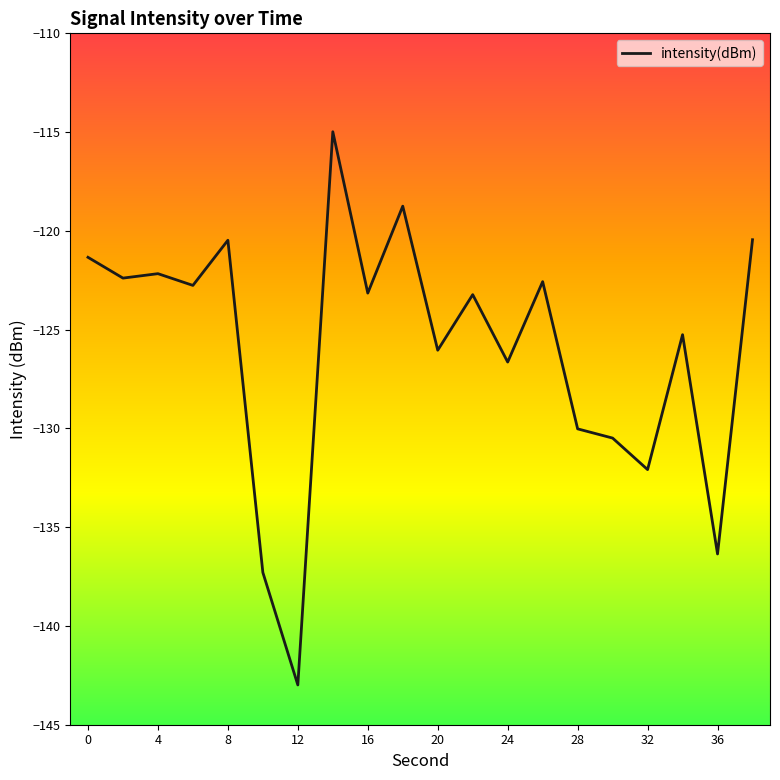

What is the smallest value displayed?

-143.0